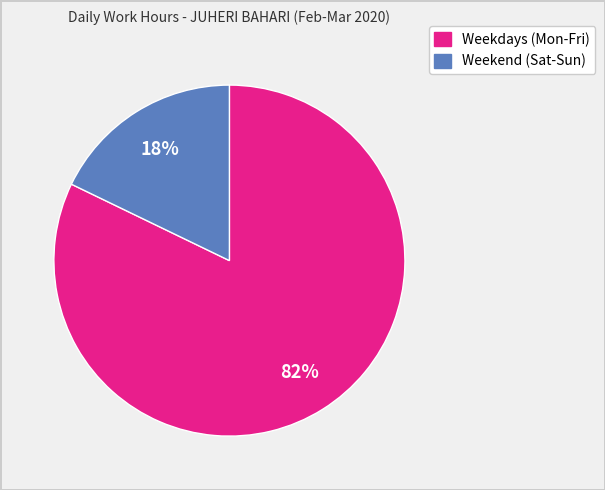

To the nearest percent, what is the difference between the largest and smallest slice percentages?

64%